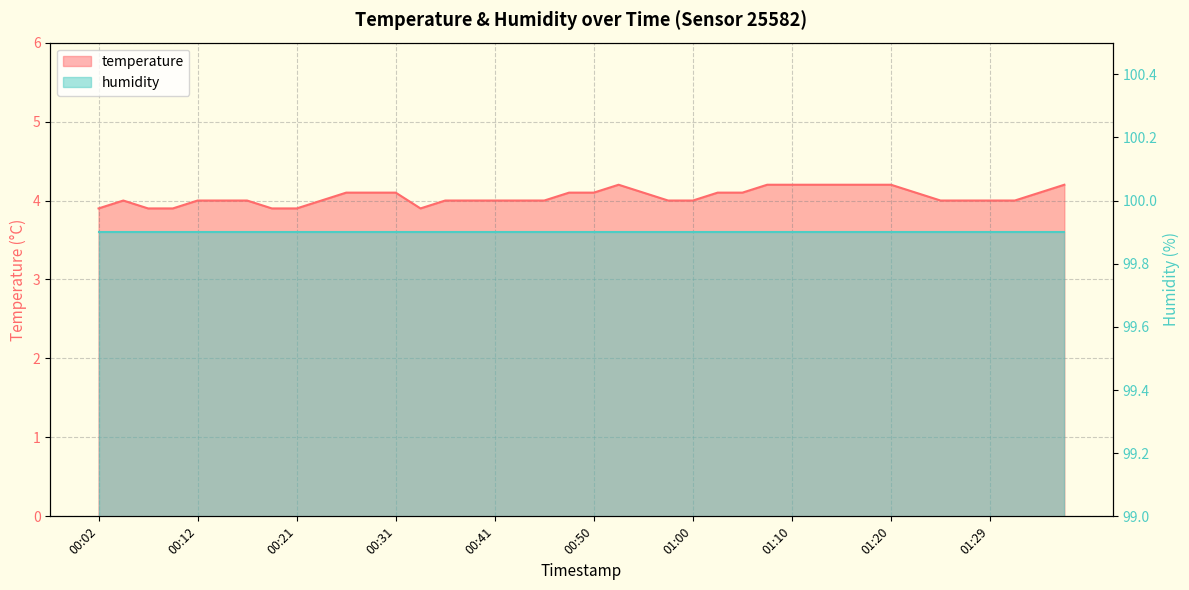

Where is the data nearest to the value 4?

00:04